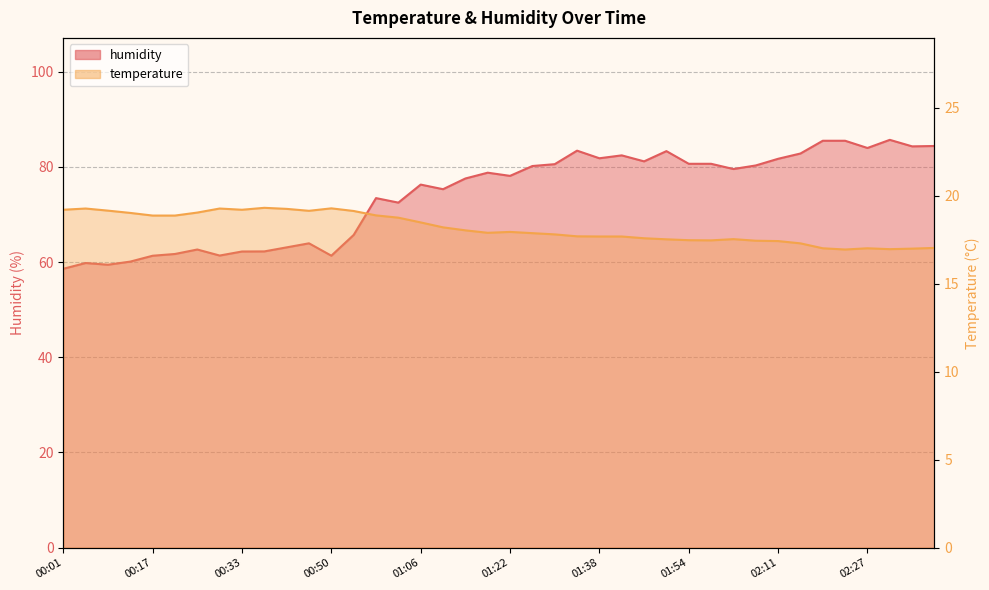

What is the label of the 8th point from the left?

00:29